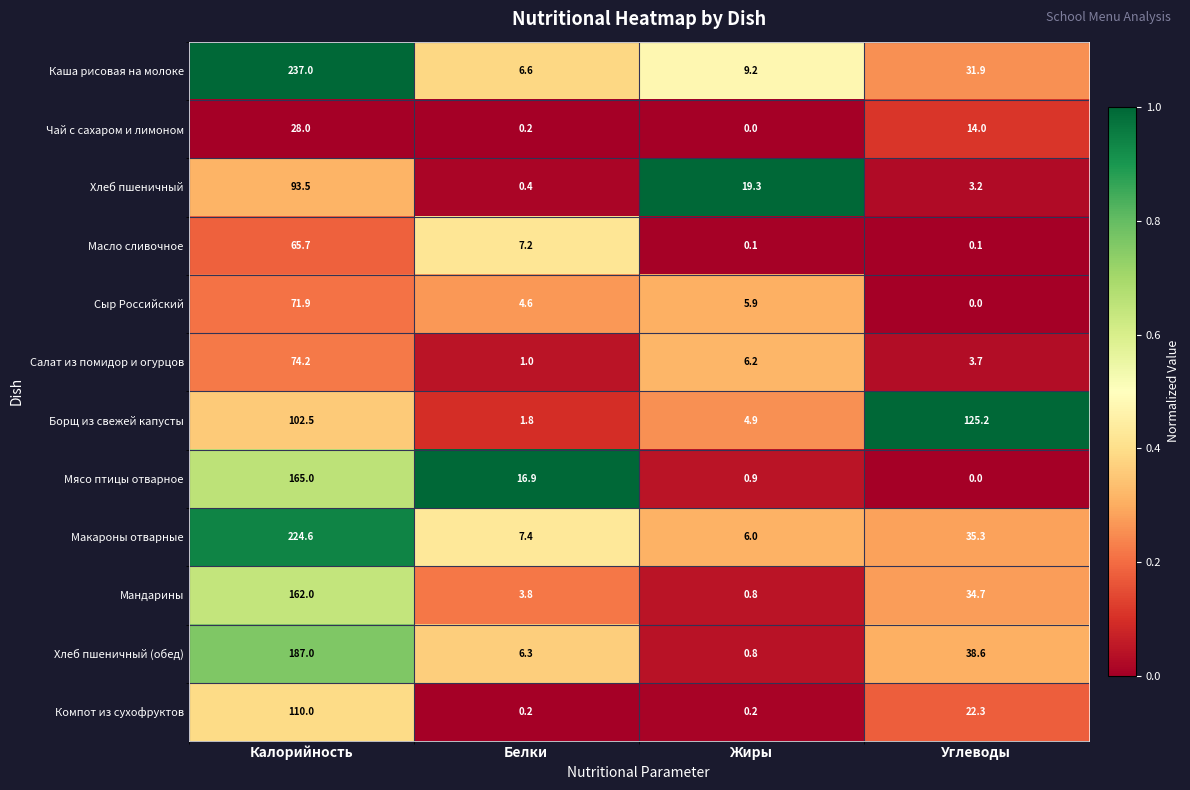

Which series has the largest total across all categories?

Каша рисовая на молоке